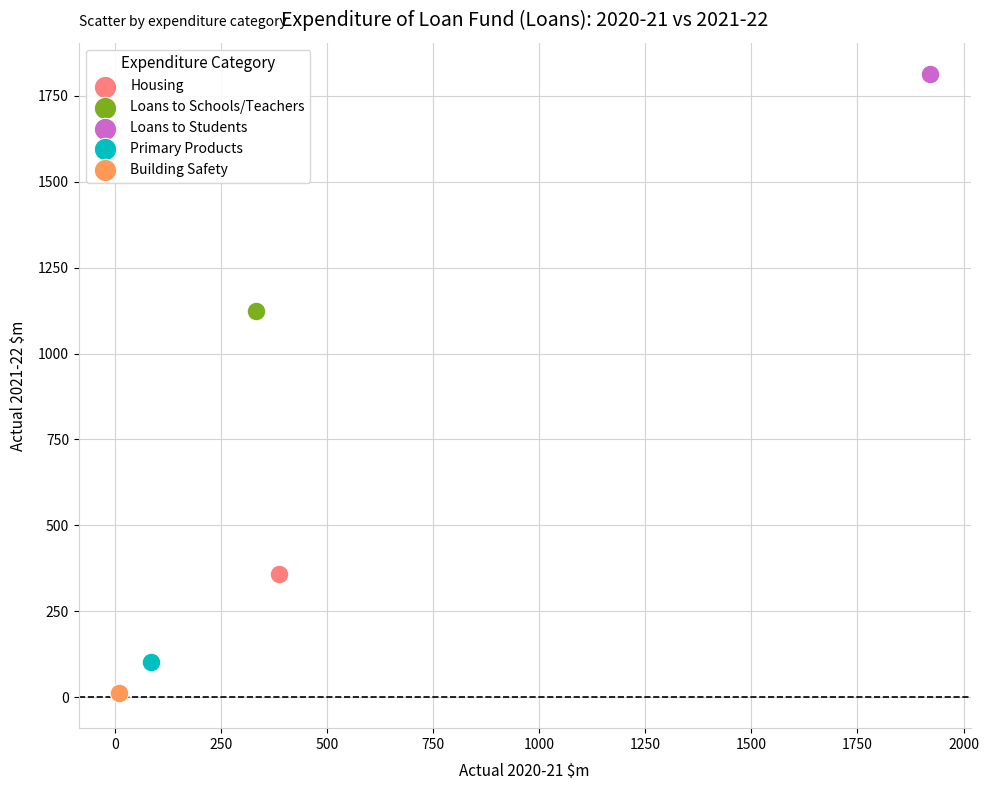

What are all the series names shown in the legend?

Housing, Loans to Schools/Teachers, Loans to Students, Primary Products, Building Safety